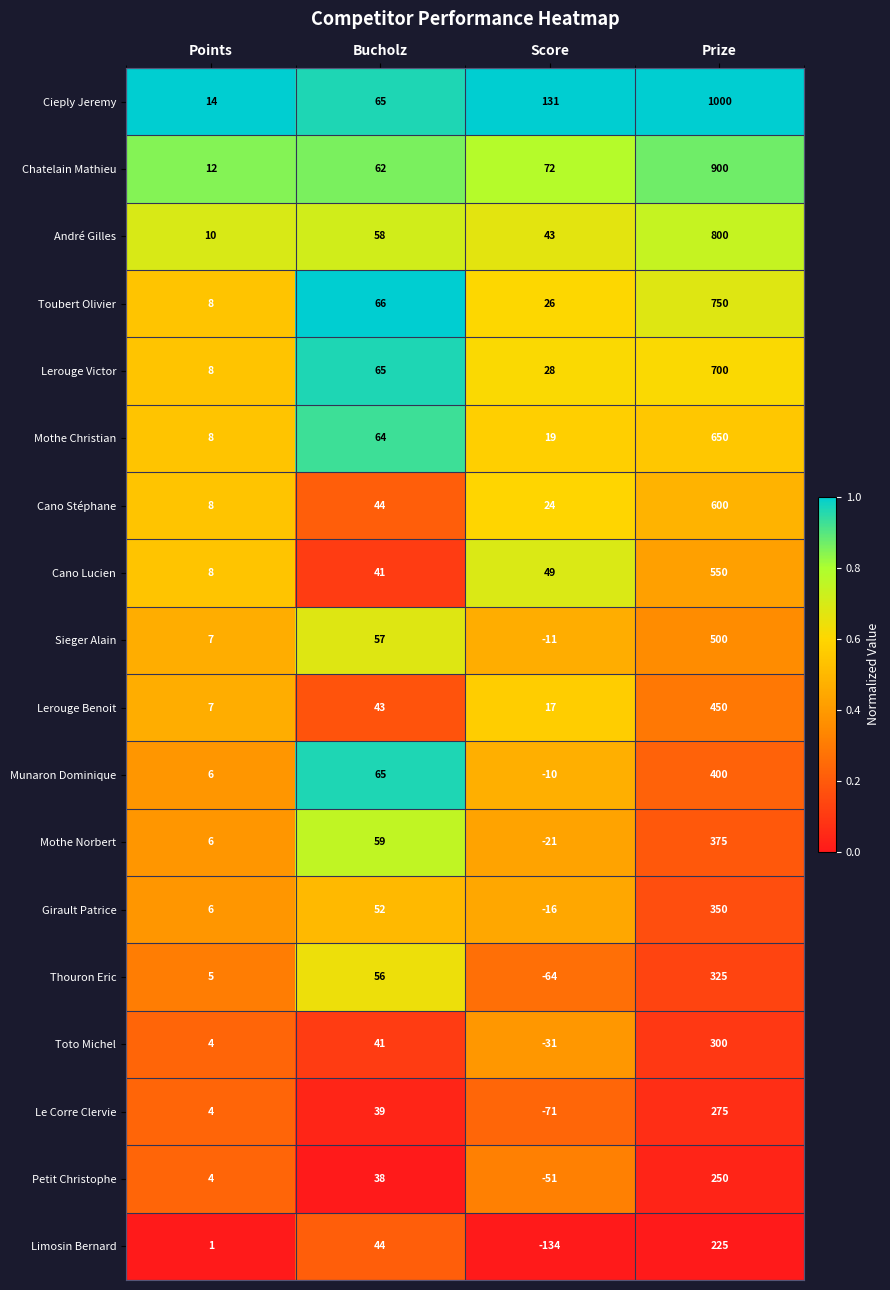

The Munaron Dominique series shows 3 at Points. True or false?

False